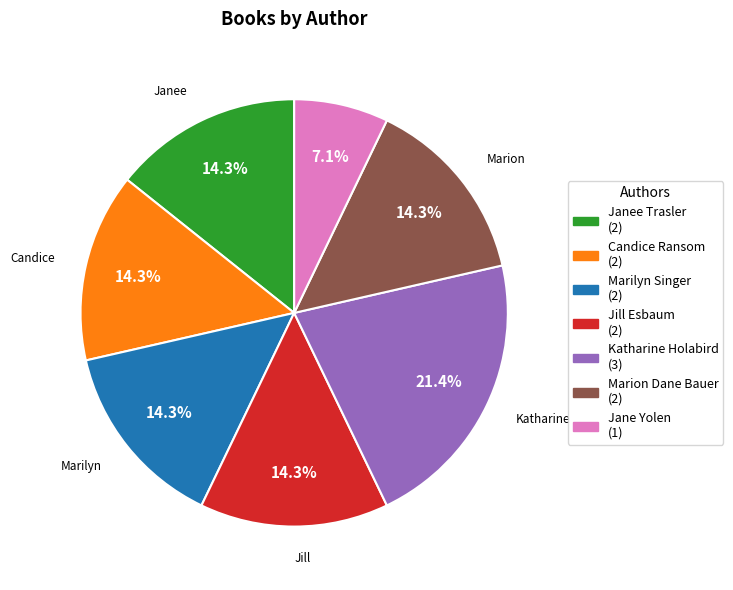

Does any single category account for the majority?

No